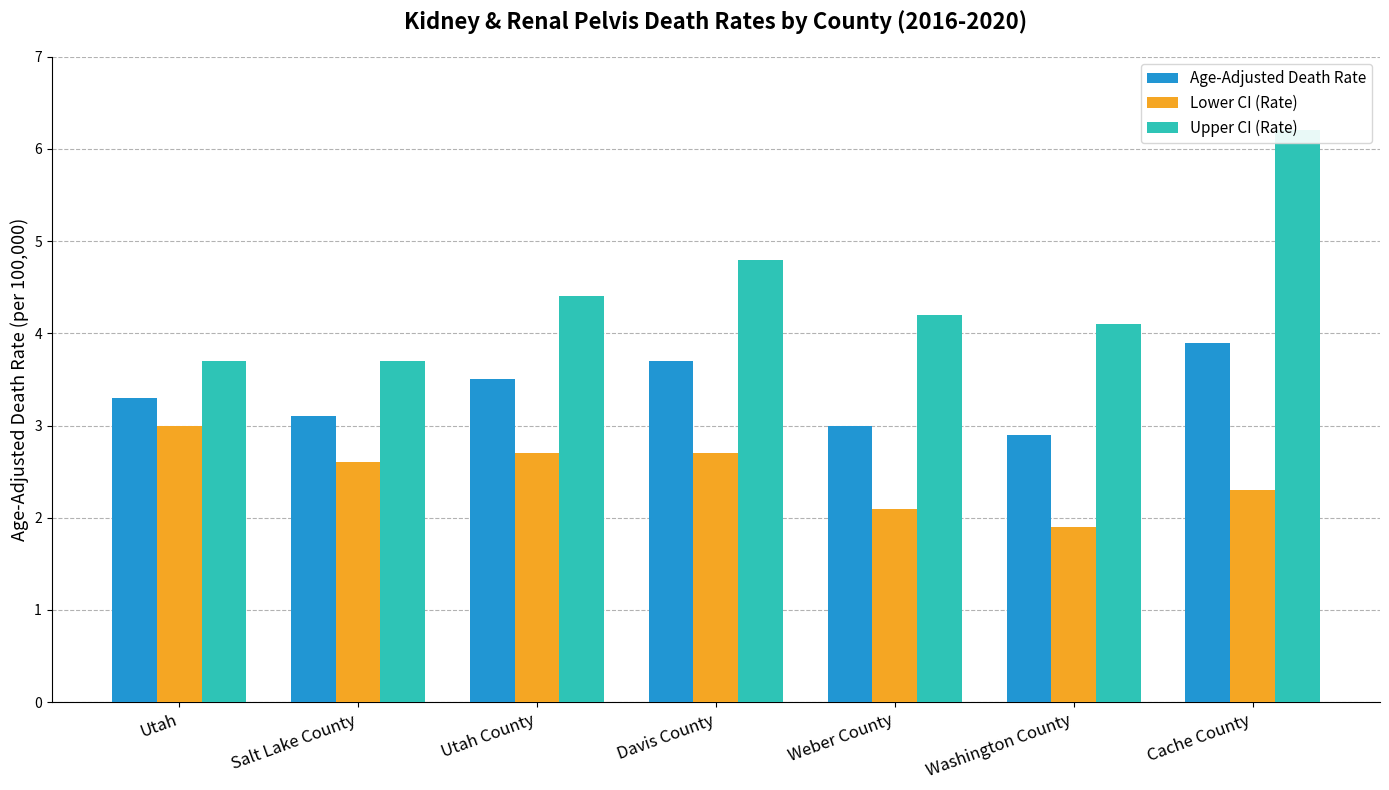

What is the value of the Age-Adjusted Death Rate bar at the 7th from the left?

3.9